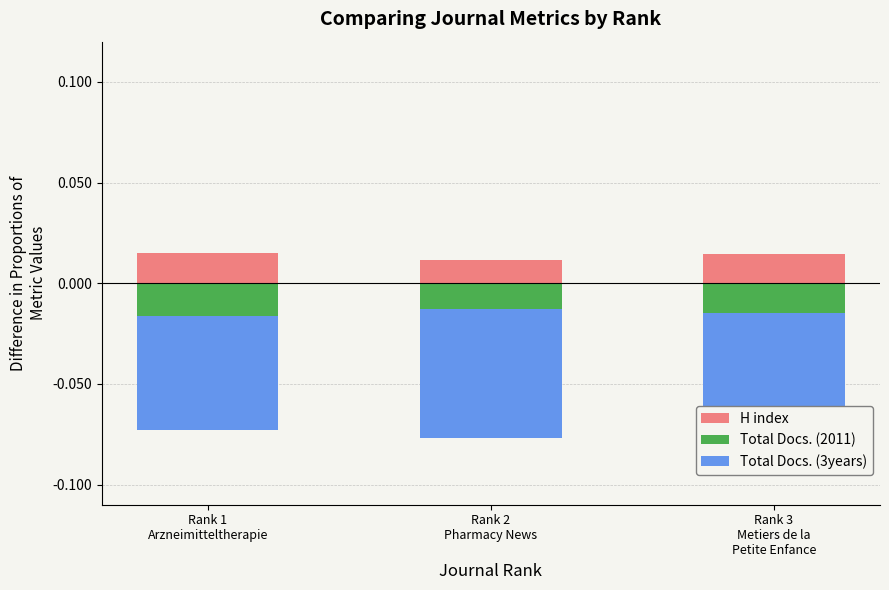

Between Rank 2
Pharmacy News and Rank 3
Metiers de la
Petite Enfance, which series saw the biggest shift?

Total Docs. (3years)